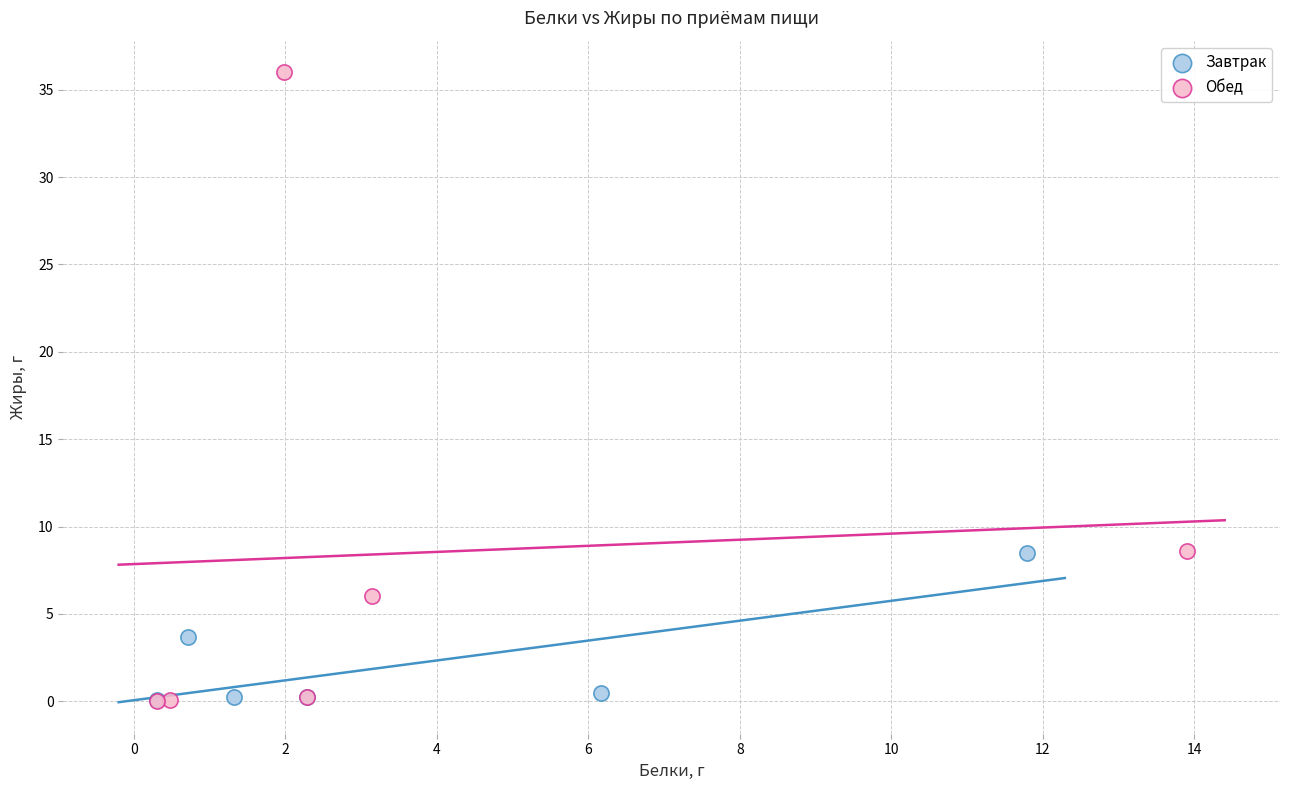

Which series has the widest spread of Y values?

Обед